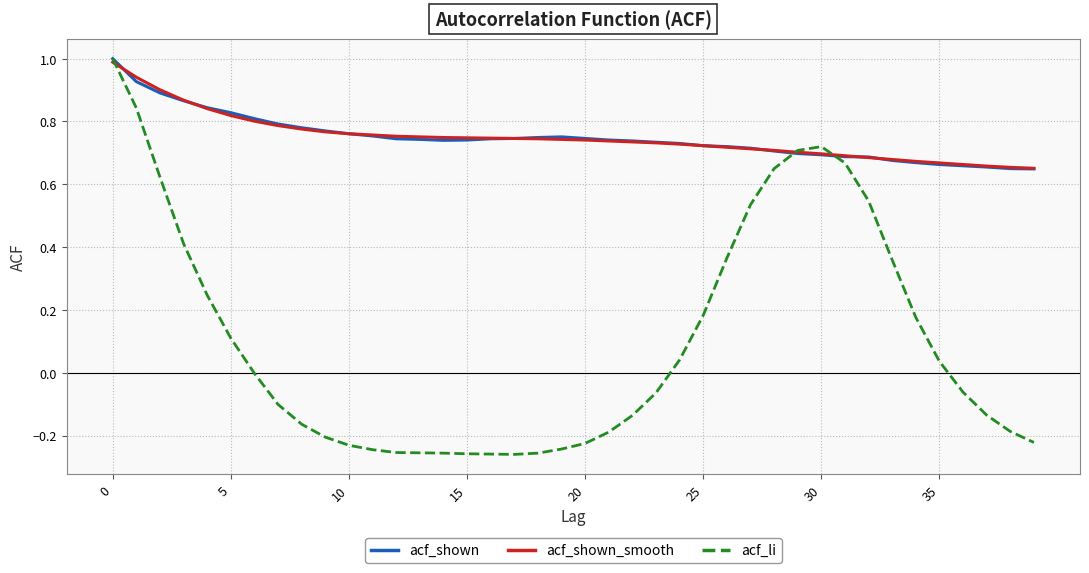

What is the maximum value shown in the chart?

1.0